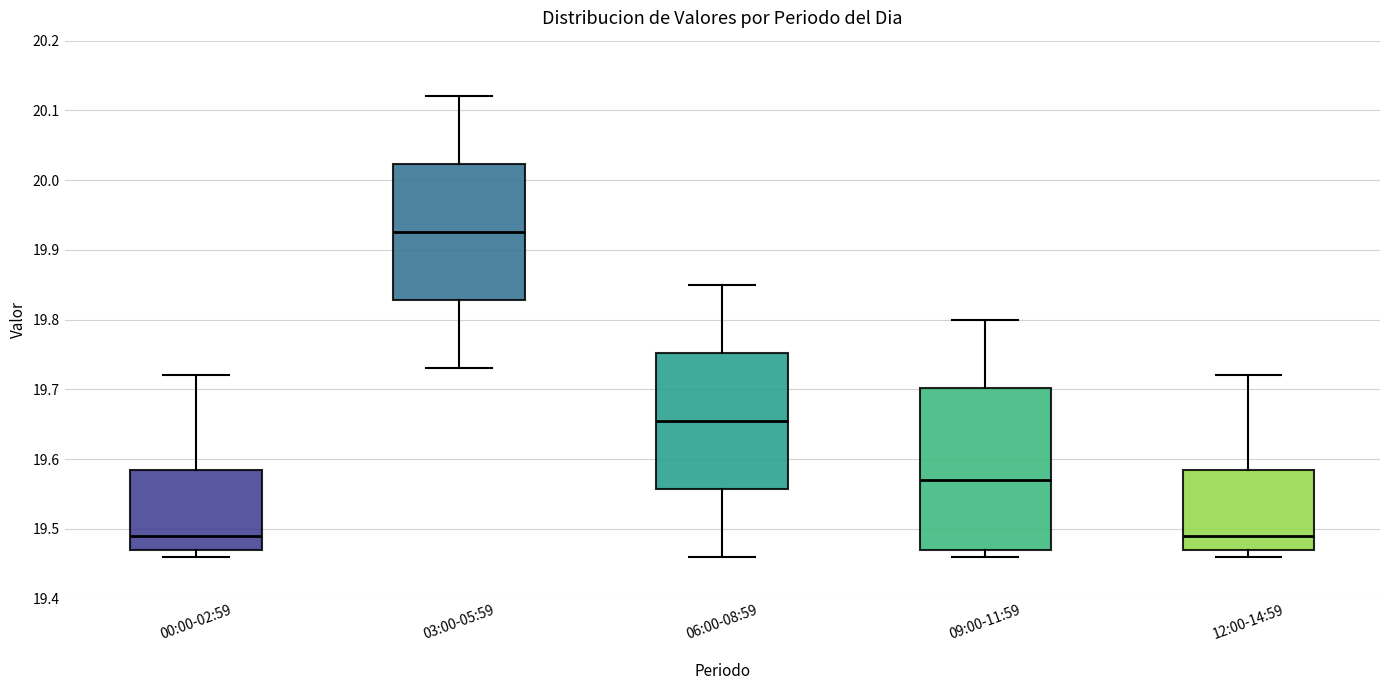

Reading left to right, read every box against the y-axis: the position of its median line, the range the box covers, and the ends of its whiskers. The values are not printed on the chart, so give them approximately, as read against the axis.

00:00-02:59: median 19.49, box 19.47 to 19.59, whiskers 19.46 to 19.72
03:00-05:59: median 19.93, box 19.83 to 20.02, whiskers 19.73 to 20.12
06:00-08:59: median 19.66, box 19.56 to 19.75, whiskers 19.46 to 19.85
09:00-11:59: median 19.57, box 19.47 to 19.70, whiskers 19.46 to 19.80
12:00-14:59: median 19.49, box 19.47 to 19.59, whiskers 19.46 to 19.72